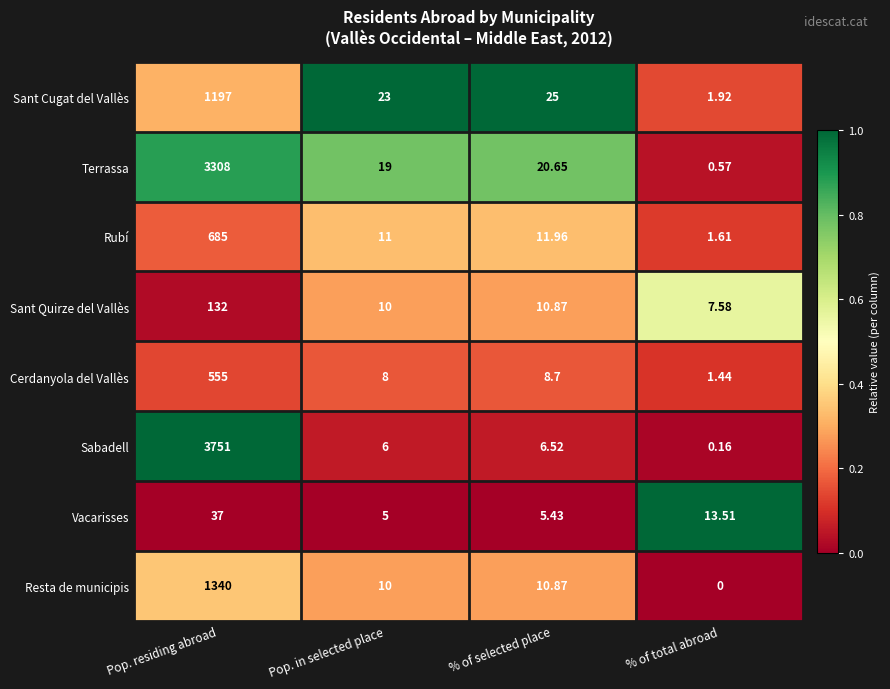

List the labels in order of Sabadell value, largest first.

Pop. residing abroad, % of selected place, Pop. in selected place, % of total abroad